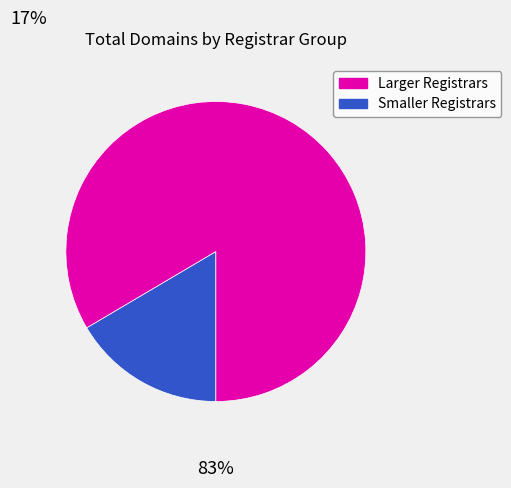

Is there any slice that represents more than half of the pie?

Yes